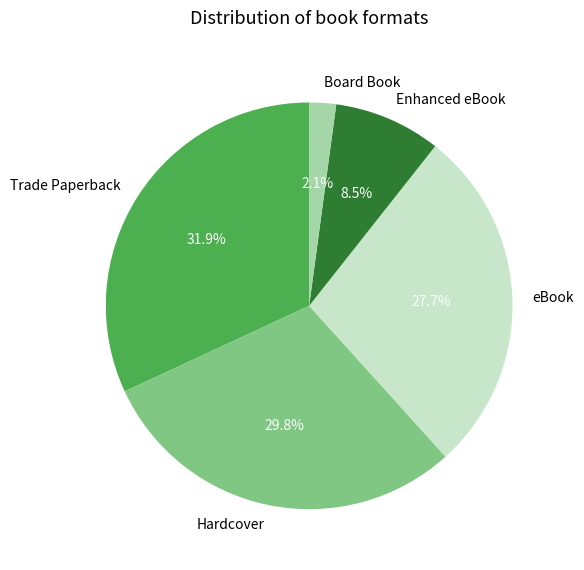

What percentage is the eBook slice, to the nearest percent?

28%